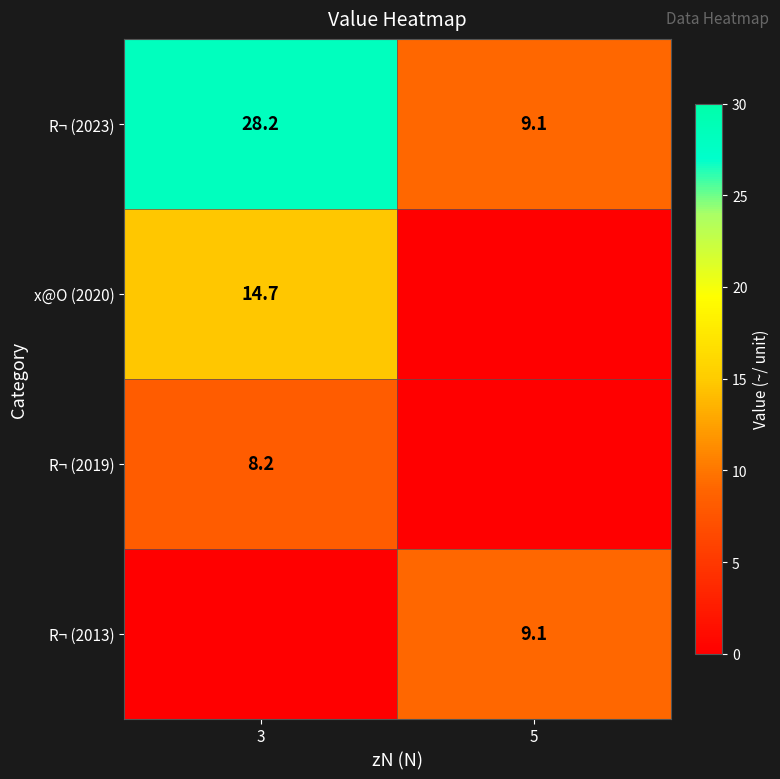

Is the value of R¬ (2013) at 5 greater than the value of x@O (2020) at 3?

No